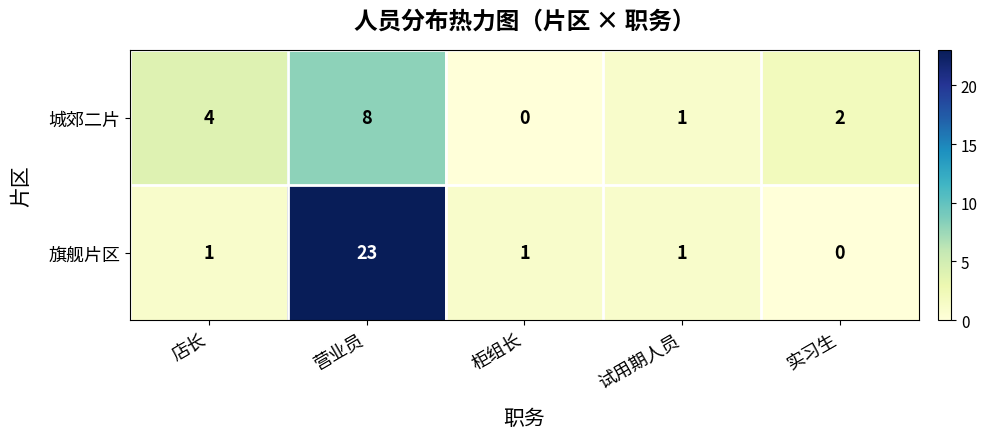

Reading left to right, extract all data points from this chart.

城郊二片: 店长=4	营业员=8	柜组长=0	试用期人员=1	实习生=2
旗舰片区: 店长=1	营业员=23	柜组长=1	试用期人员=1	实习生=0